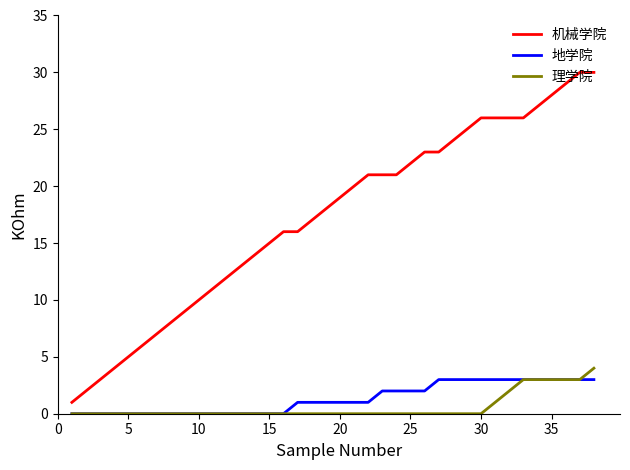

What is the difference between the second highest and minimum values in the 理学院 series?

3